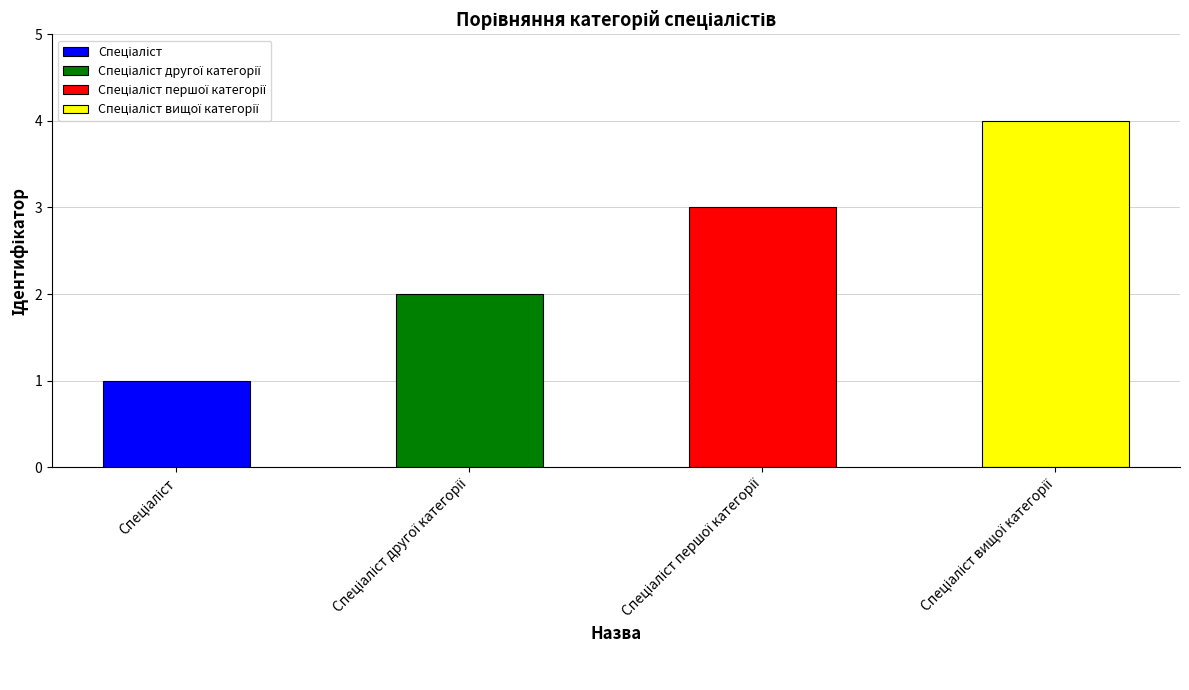

What is the difference between the maximum and minimum values?

3